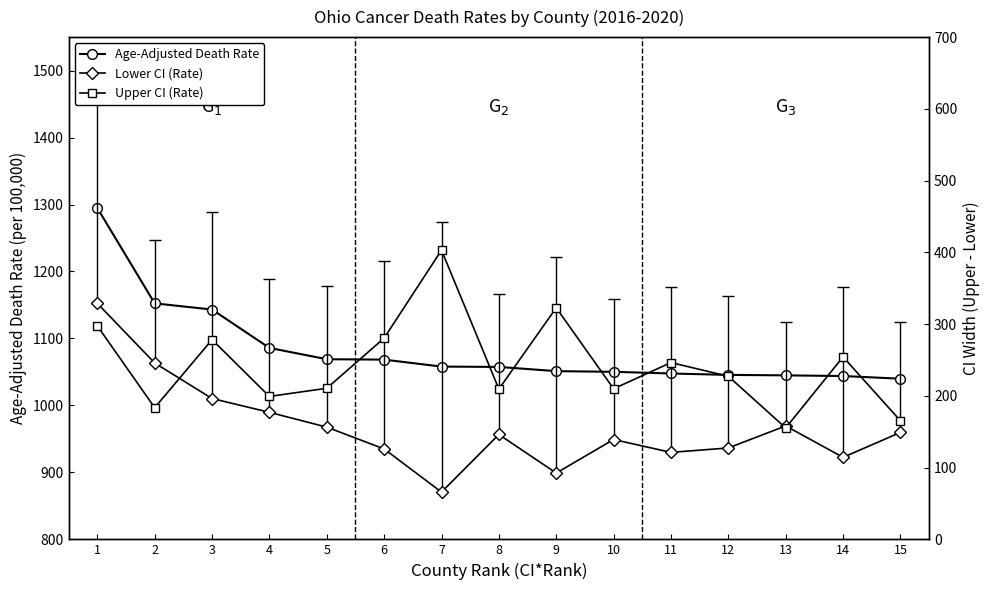

At how many categories does at least one series exceed 349?

15